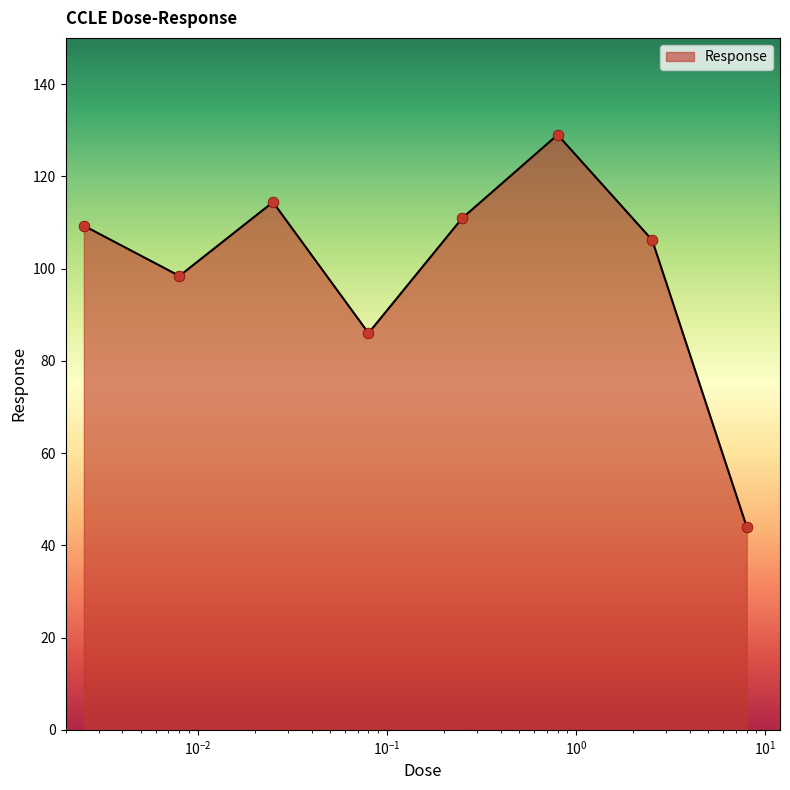

What is the minimum value shown in the chart?

44.0